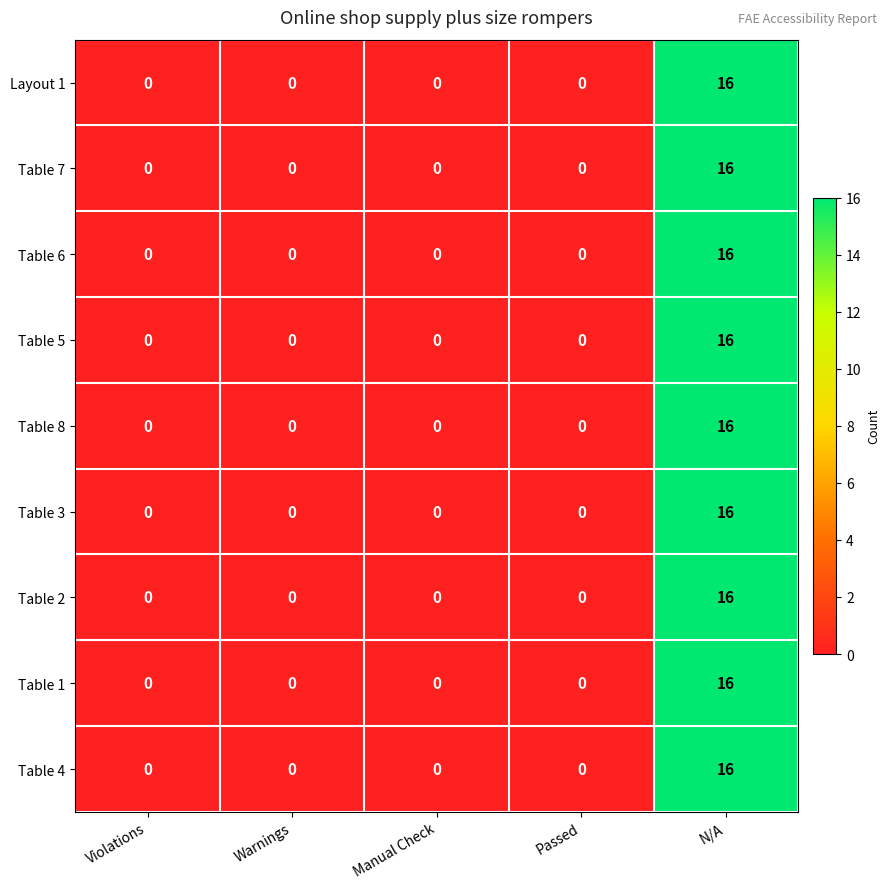

The value of Table 1 at Warnings is 7. True or false?

False